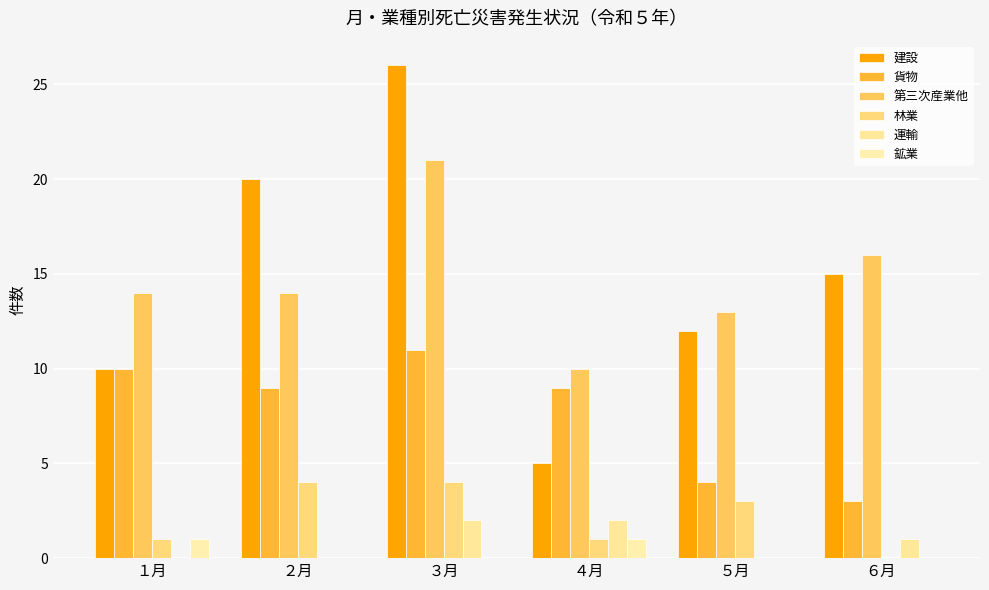

What are all the series names shown in the legend?

建設, 貨物, 第三次産業他, 林業, 運輸, 鉱業